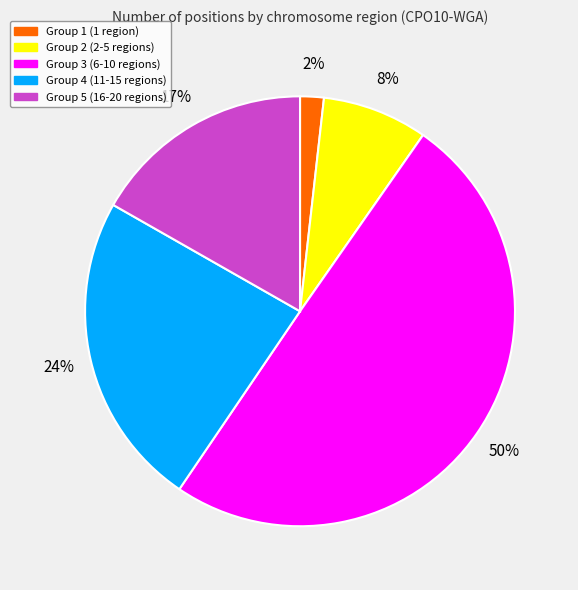

To the nearest percent, what is the difference between the largest and smallest slice percentages?

48%